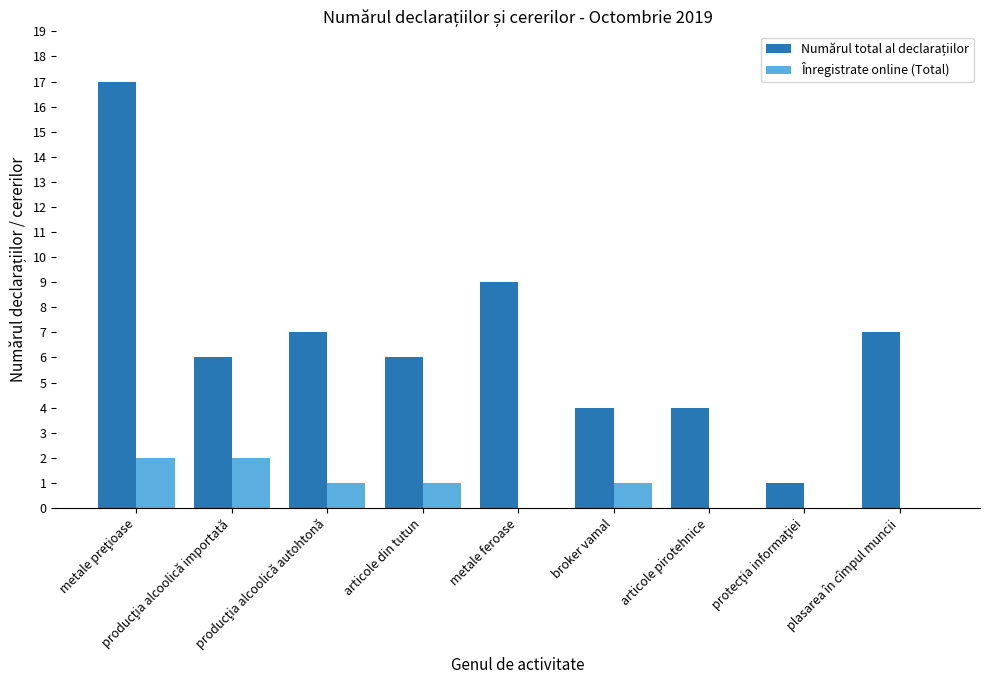

What is the greatest value displayed?

17